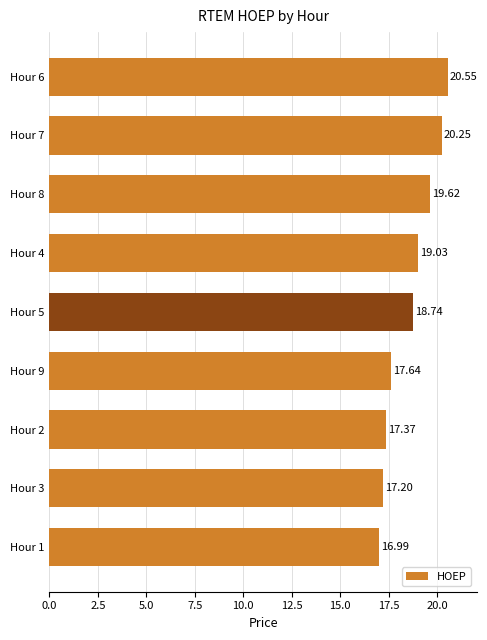

Are the bars grouped side by side (vs. stacked)?

No